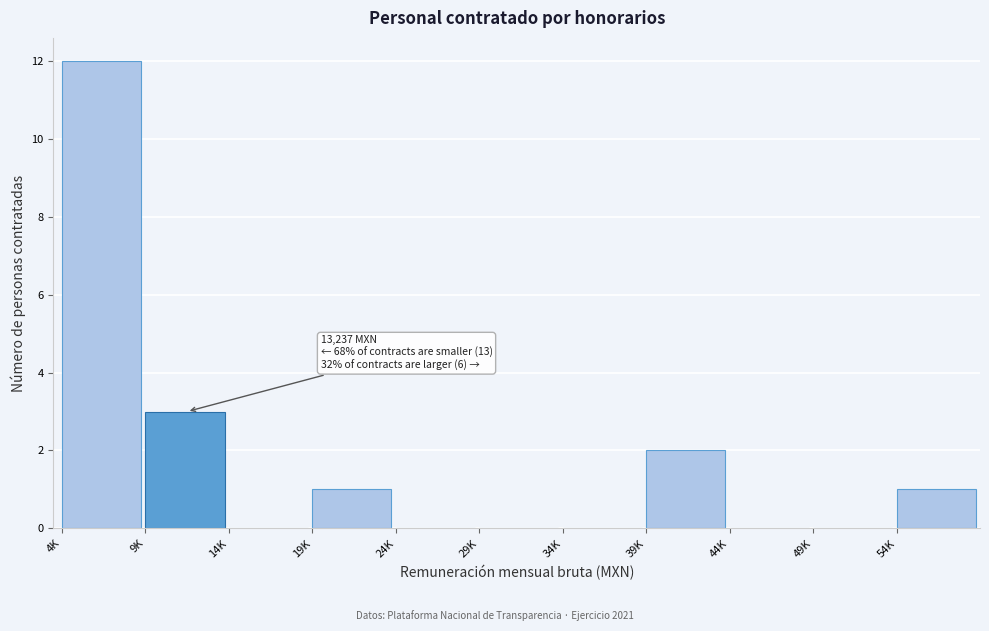

Reading left to right, transcribe all the data shown in this chart.

4K=12	9K=3	14K=0	19K=1	24K=0	29K=0	34K=0	39K=2	44K=0	49K=0	54K=1